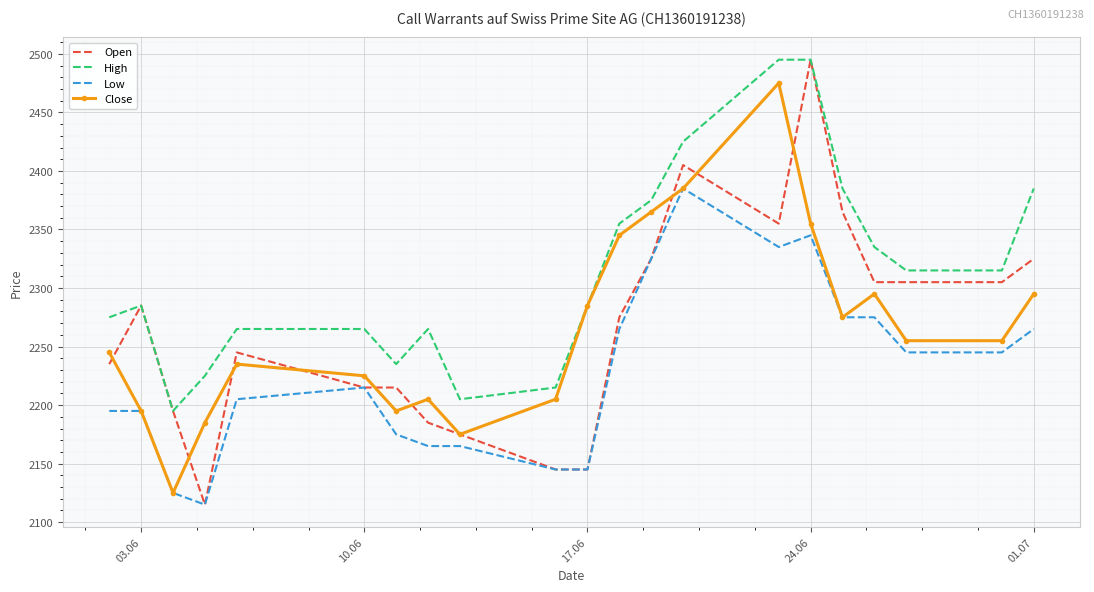

Which series has the largest total across all categories?

High